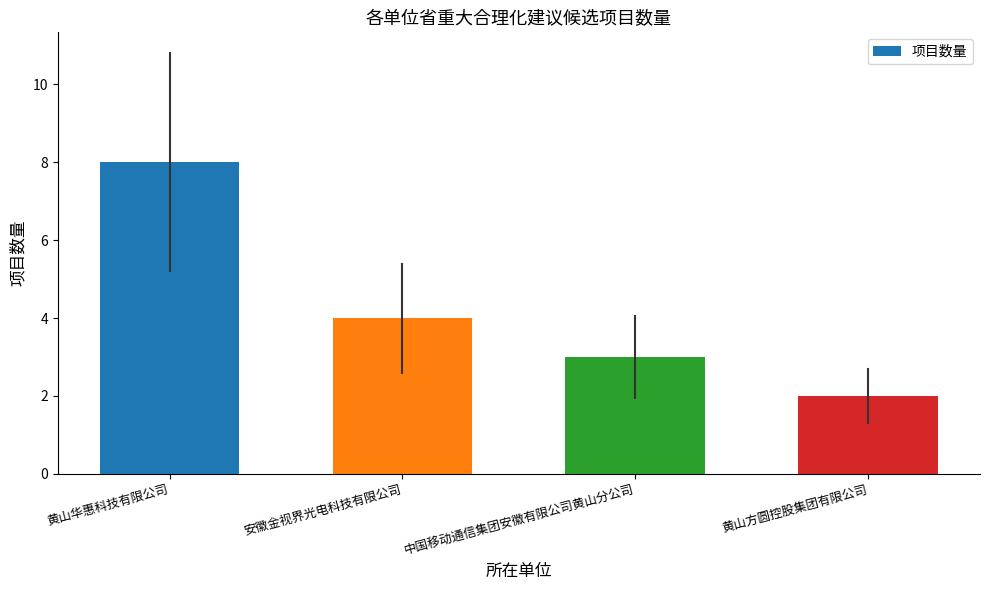

What is the label of the 3rd bar from the left?

中国移动通信集团安徽有限公司黄山分公司